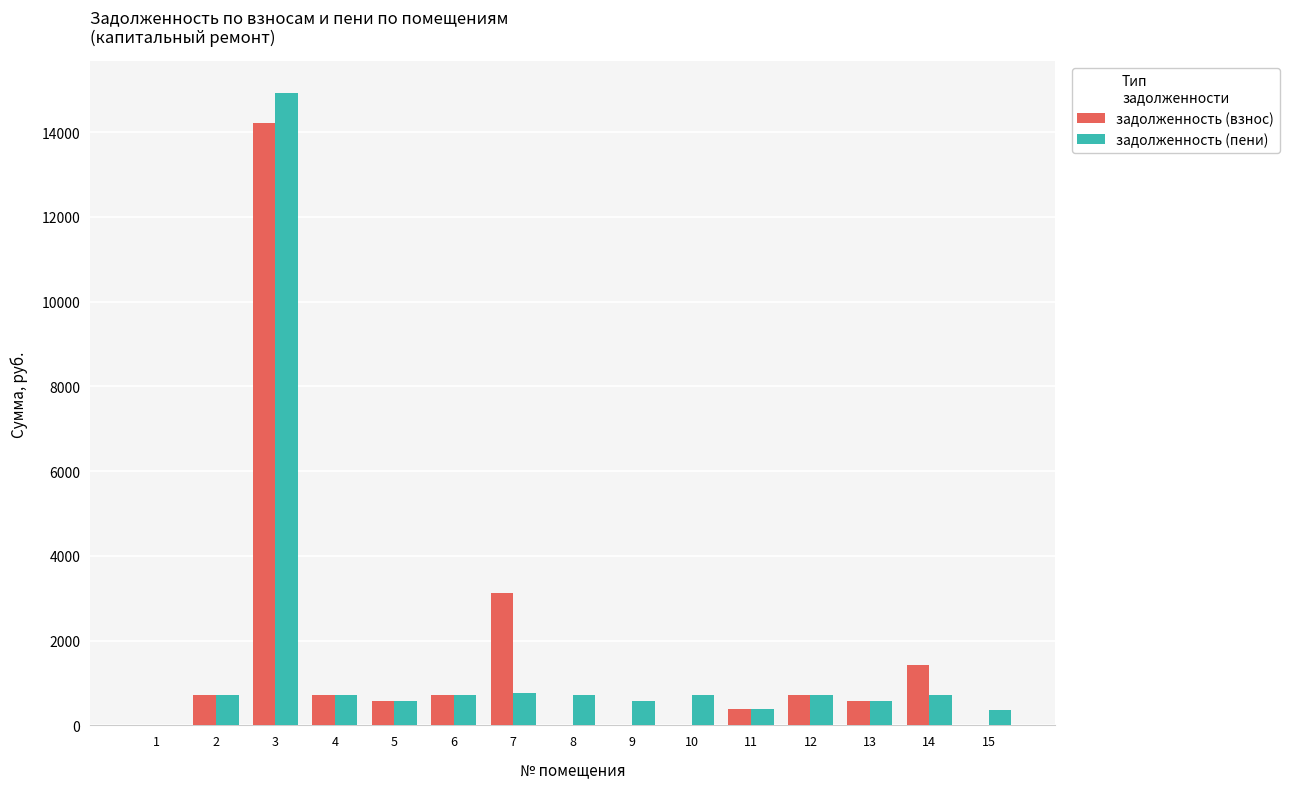

Which series changed the most between 5 and 7?

задолженность (взнос)